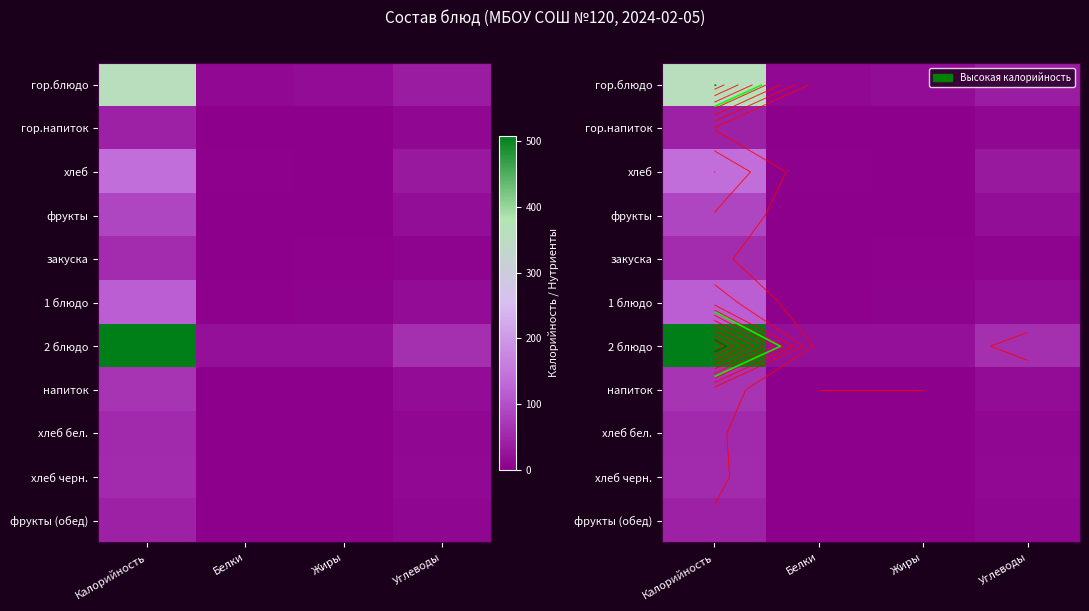

Which series has the largest total across all categories?

2 блюдо